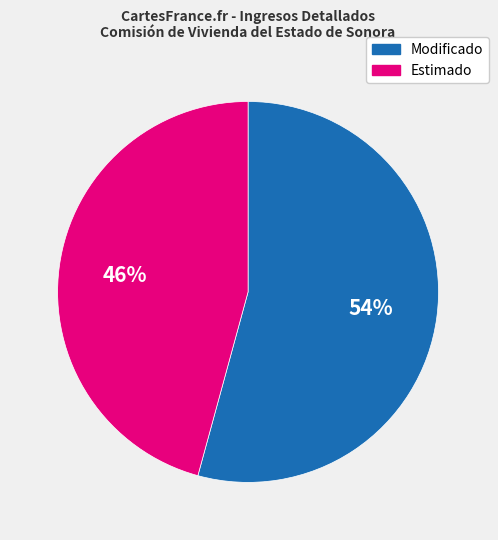

To the nearest percent, what is the difference between the largest and smallest slice percentages?

8%